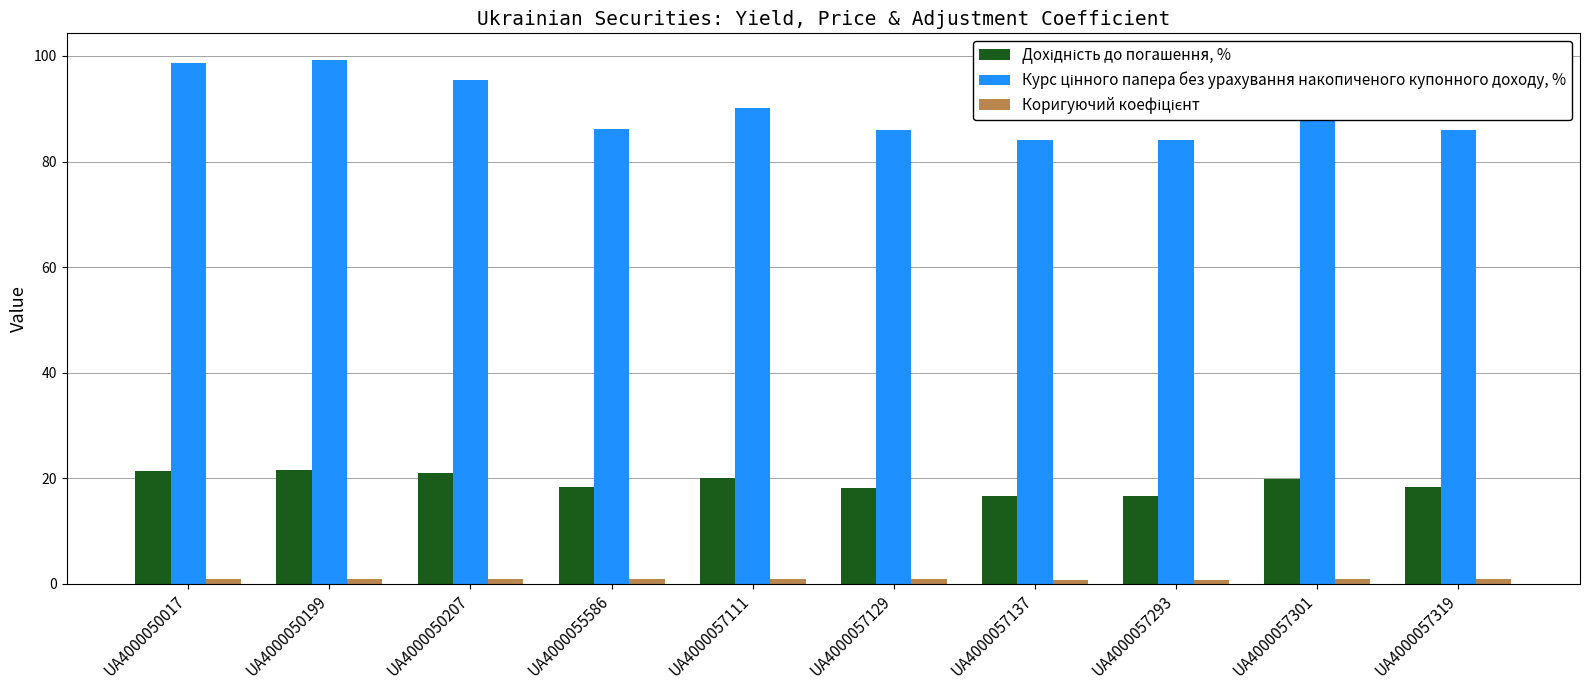

What is the greatest value displayed?

99.3